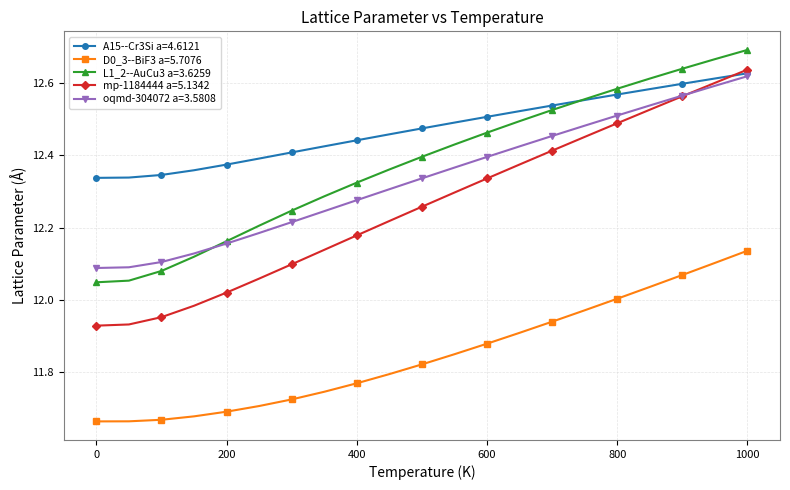

How many times do mp-1184444 a=5.1342 and A15--Cr3Si a=4.6121 cross each other?

1